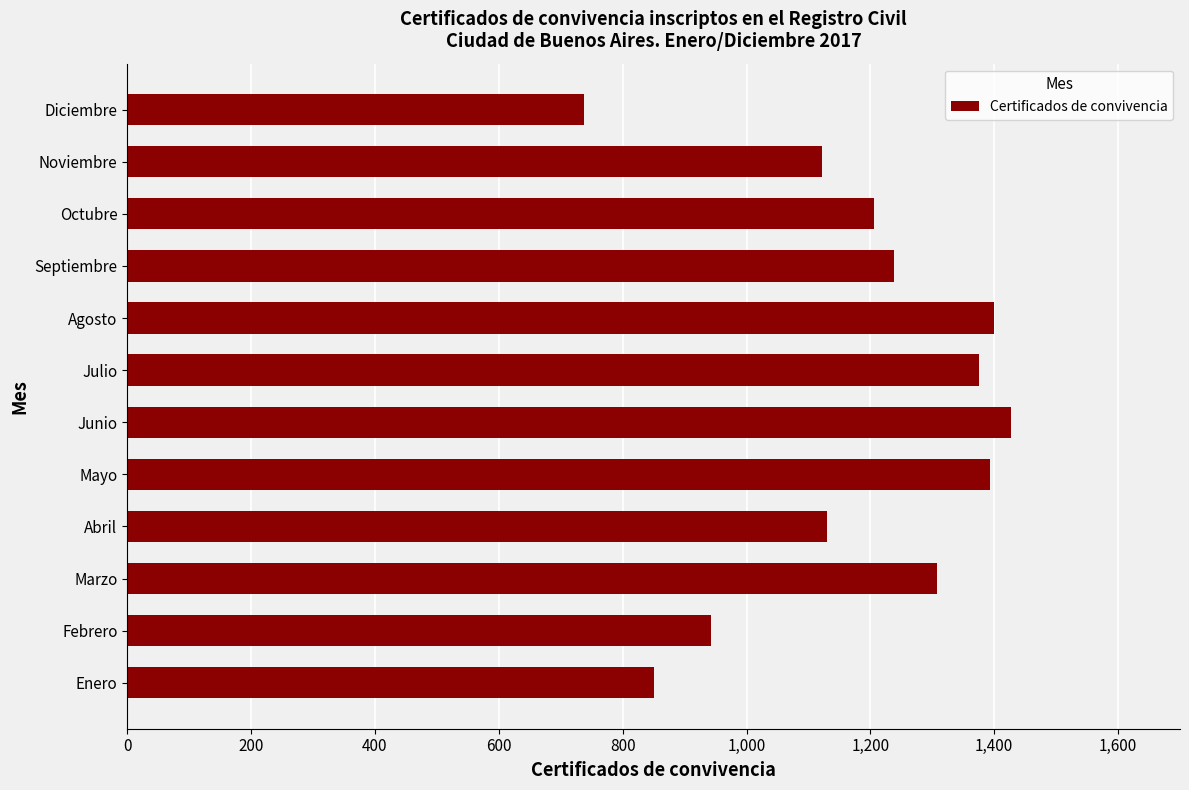

What is the minimum value shown in the chart?

737